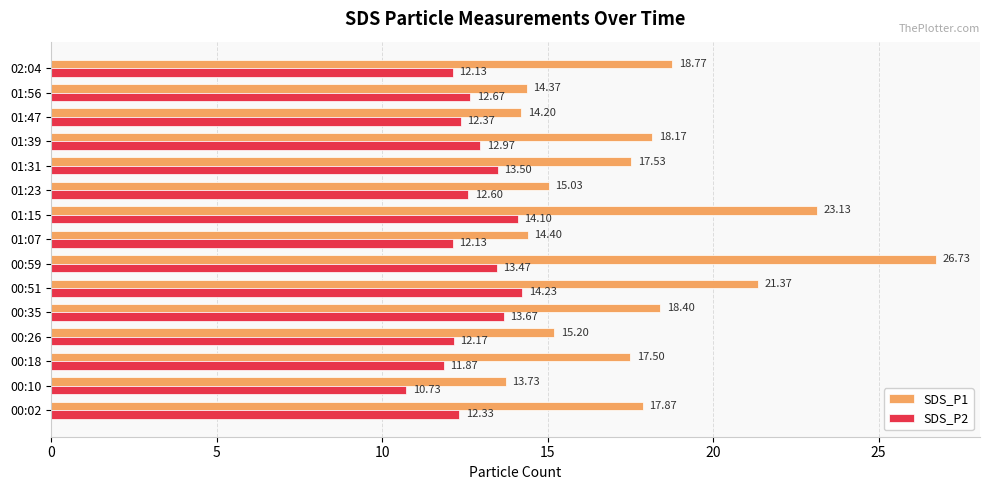

What is the smallest value displayed?

10.7